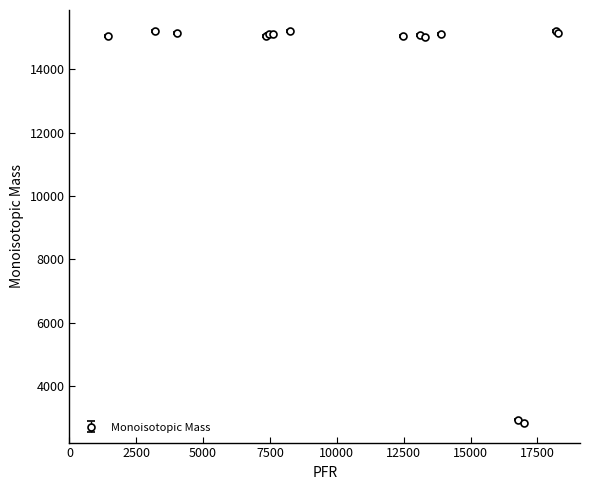

What is the maximum value shown in the chart?

15219.4